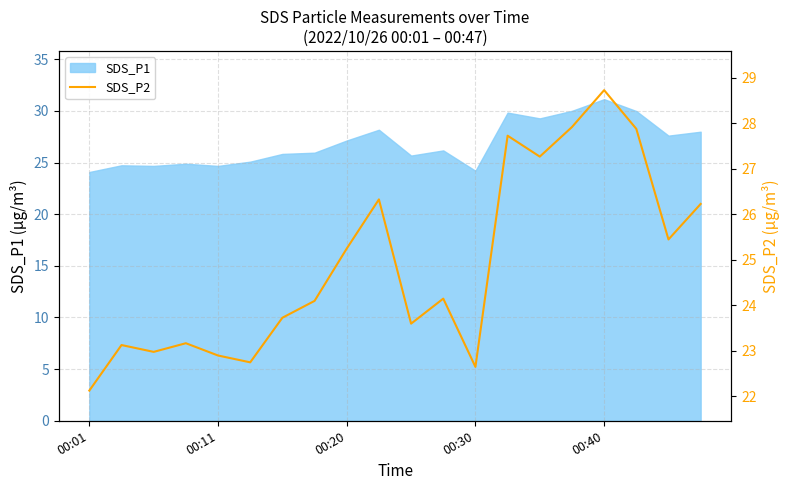

True or false: SDS_P1 has a value of 33.2 at 00:01.

False